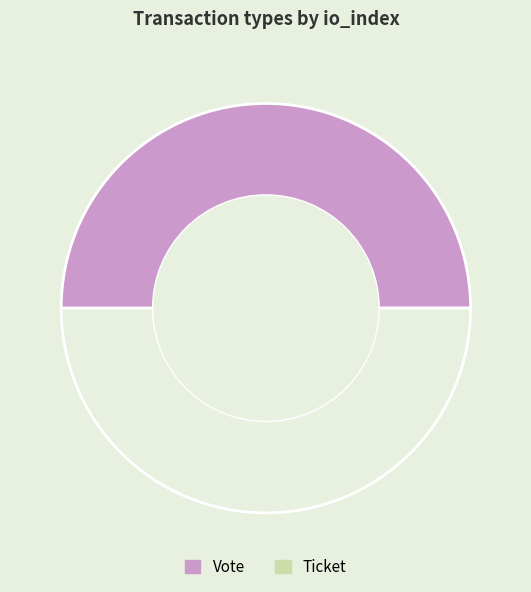

Which slice is the smallest?

Ticket